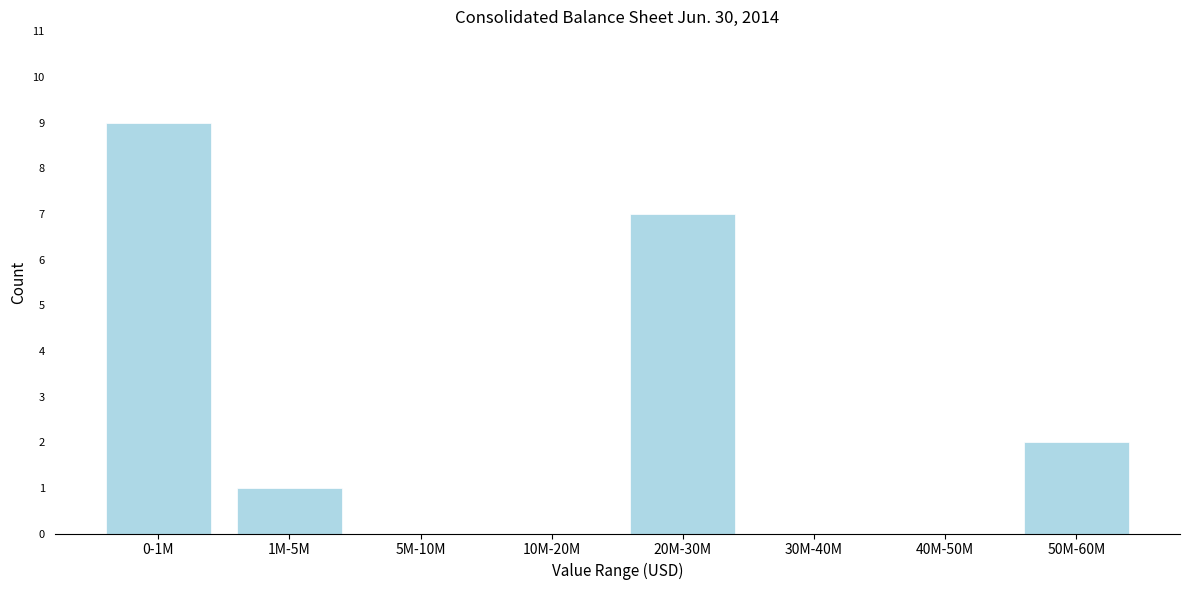

Reading left to right, transcribe all the data shown in this chart.

0-1M=9	1M-5M=1	5M-10M=0	10M-20M=0	20M-30M=7	30M-40M=0	40M-50M=0	50M-60M=2